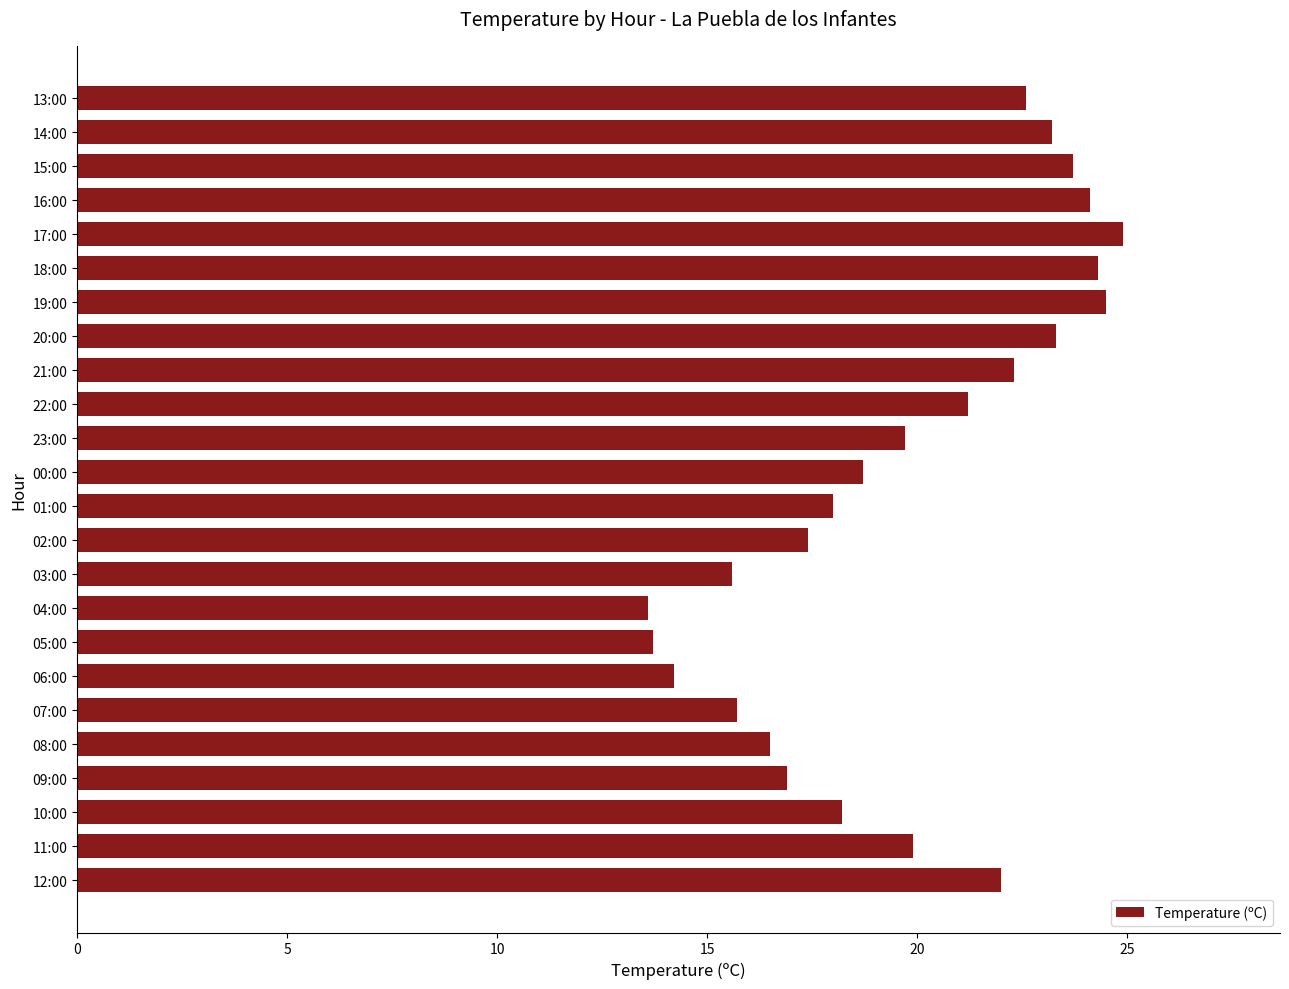

The chart shows a value of 32.3 at 10:00. True or false?

False